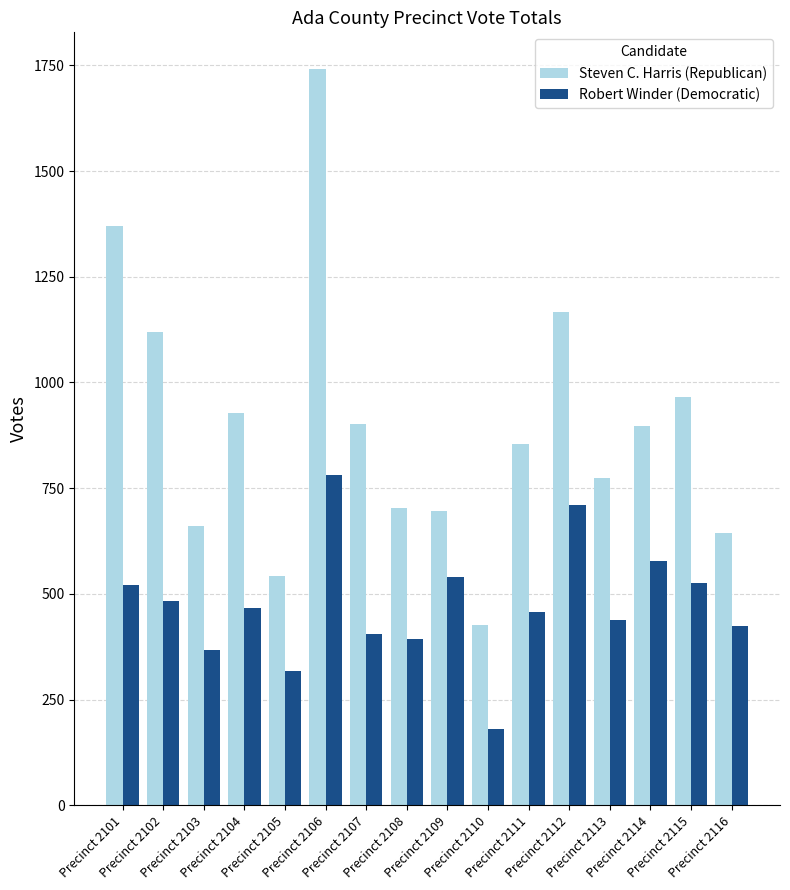

How many data points does each series have?

16